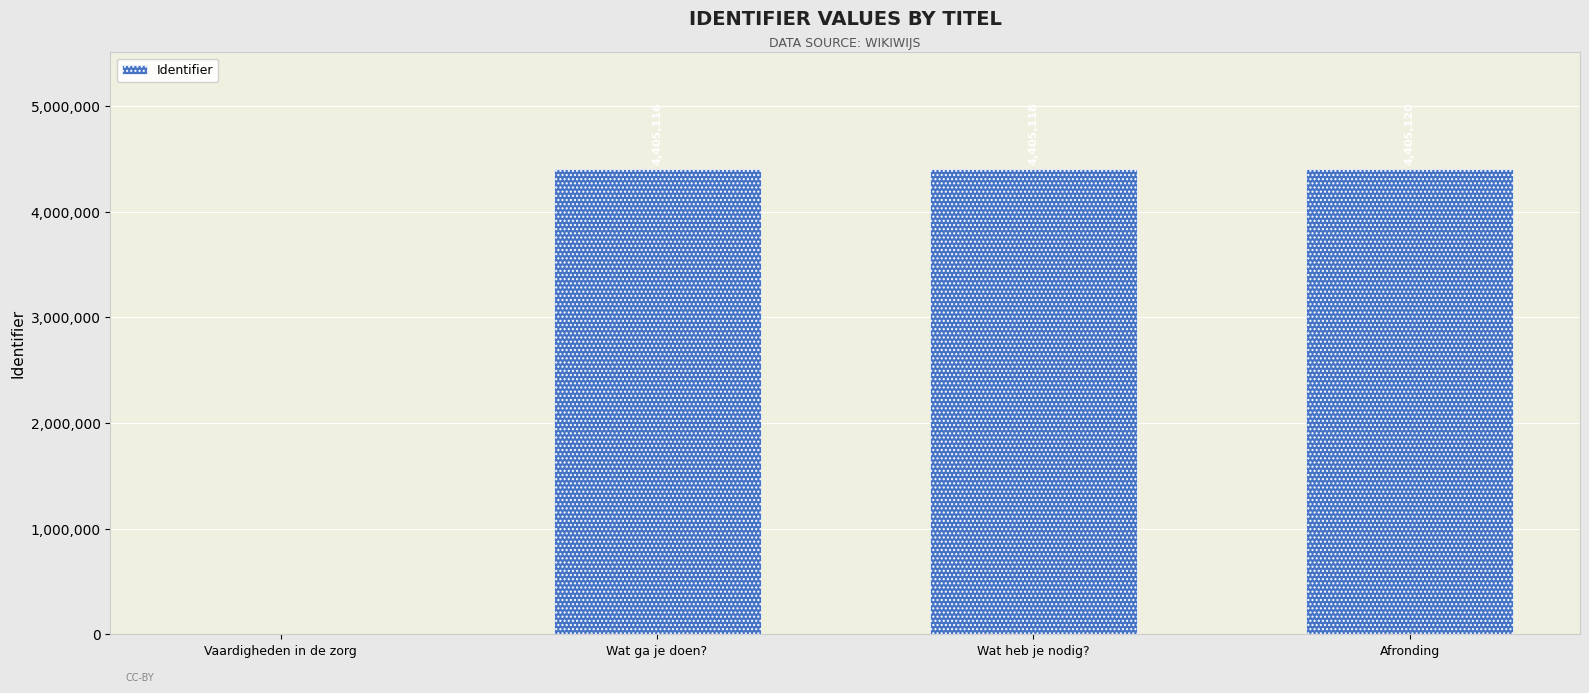

What is the sum of all values?

13215354